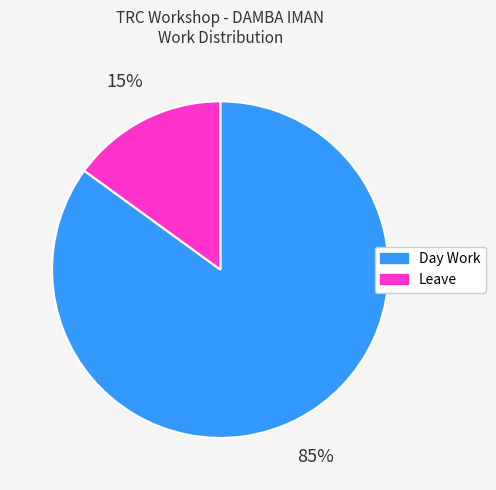

Rank the categories by value from lowest to highest.

Leave, Day Work